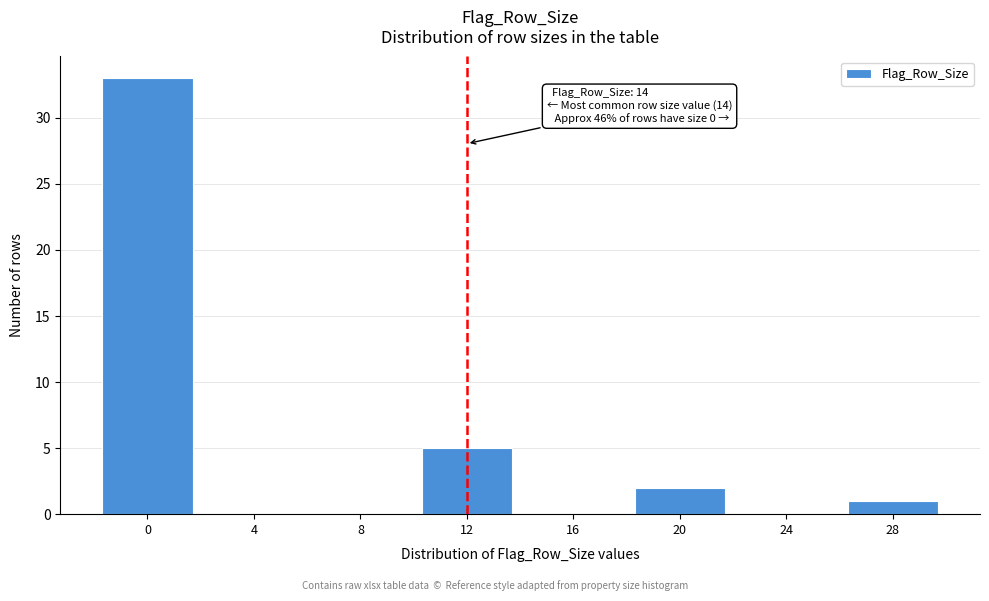

Reading left to right, list all the values displayed in this chart.

0=33	4=0	8=0	12=5	16=0	20=2	24=0	28=1